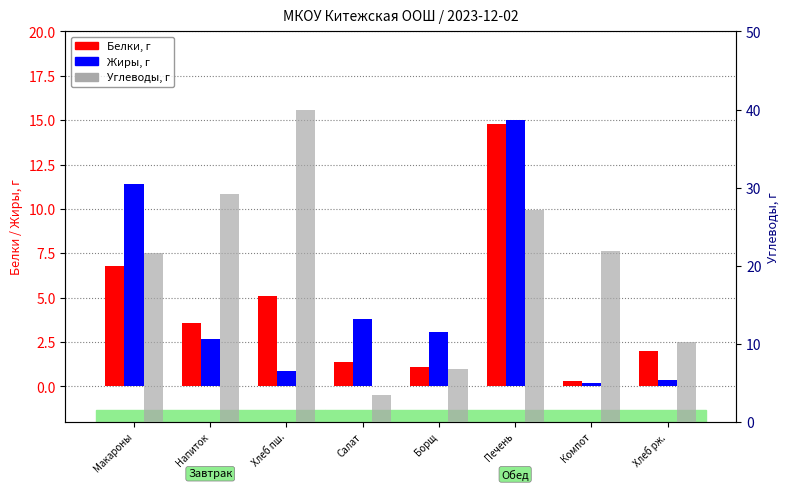

Which series has the largest total across all categories?

Углеводы